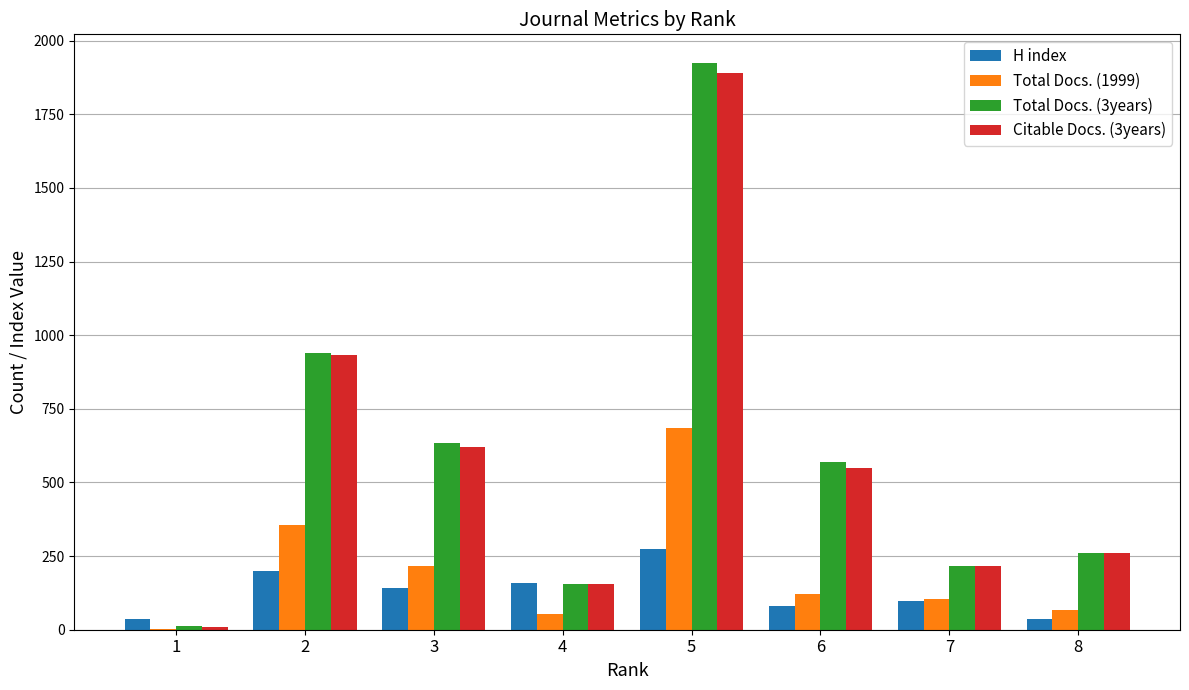

How many groups of bars are there?

8